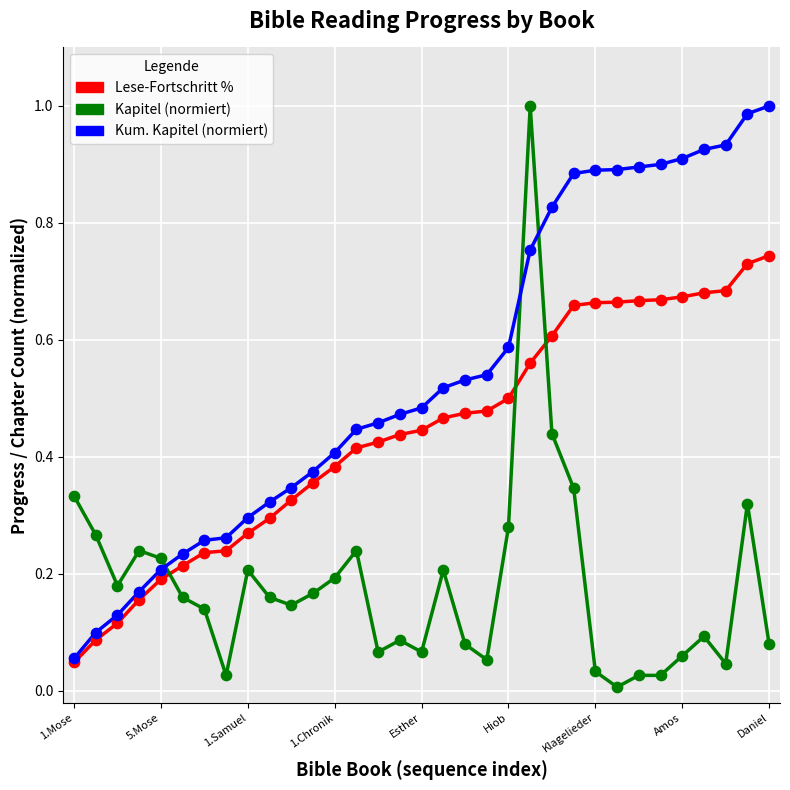

At how many categories does at least one series exceed 0?

33